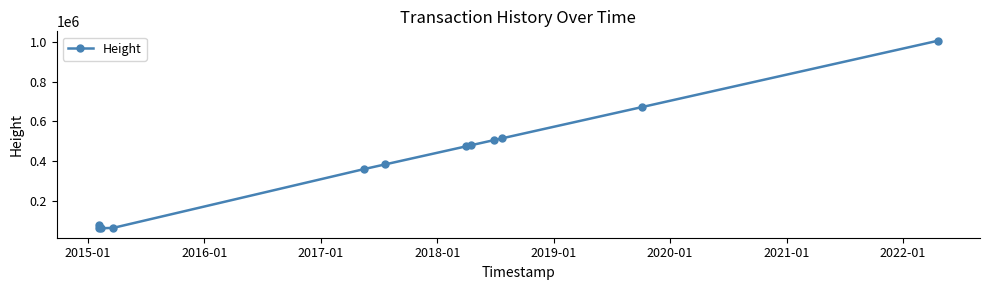

What is the sum of all values?

4669377